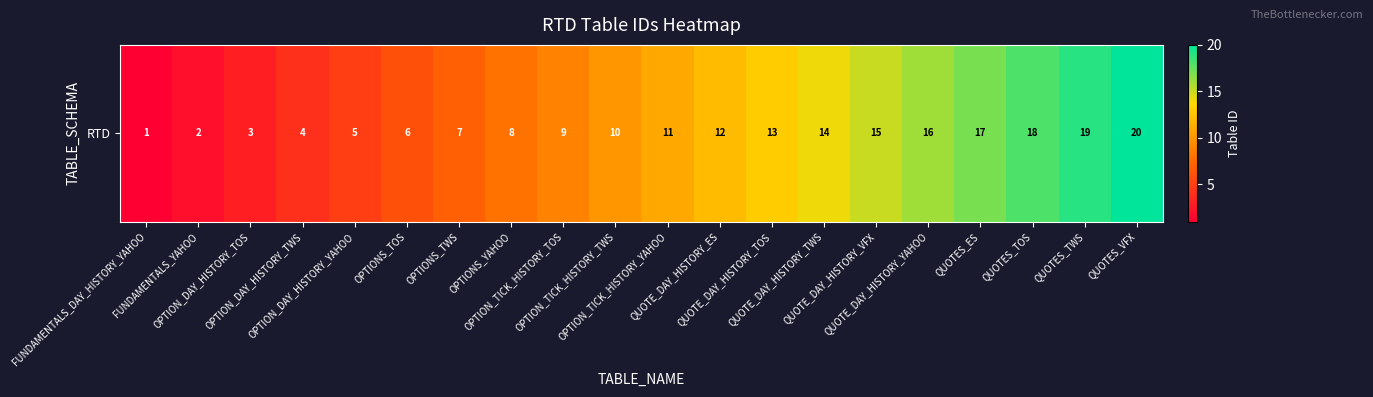

Read the value at FUNDAMENTALS_YAHOO.

2